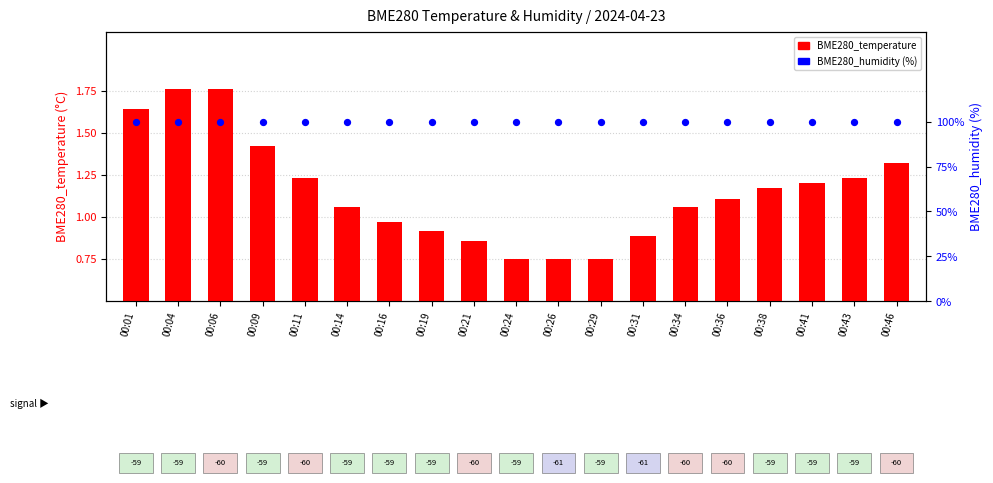

What are all the series names shown in the legend?

BME280_temperature, BME280_humidity